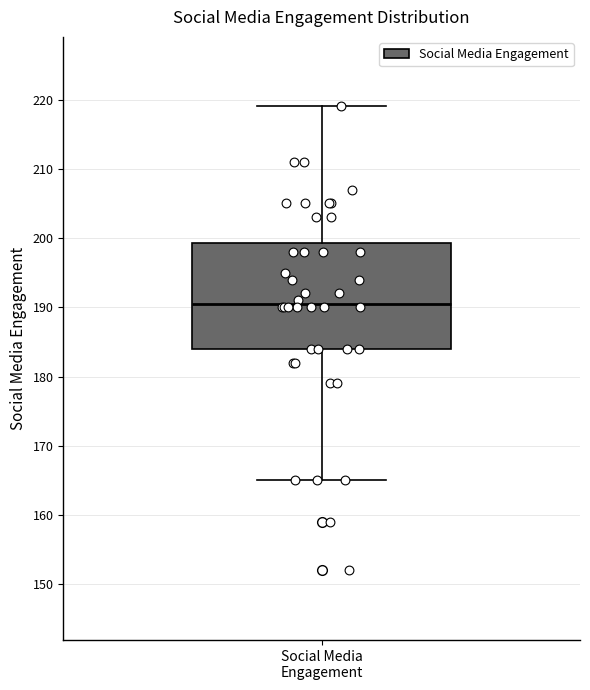

Read this box plot against the y-axis: the position of the median line, the range covered by the box, and the ends of both whiskers. The values are not printed on the chart, so give them approximately, as read against the axis.

median 191, box 184 to 199, whiskers 165 to 219